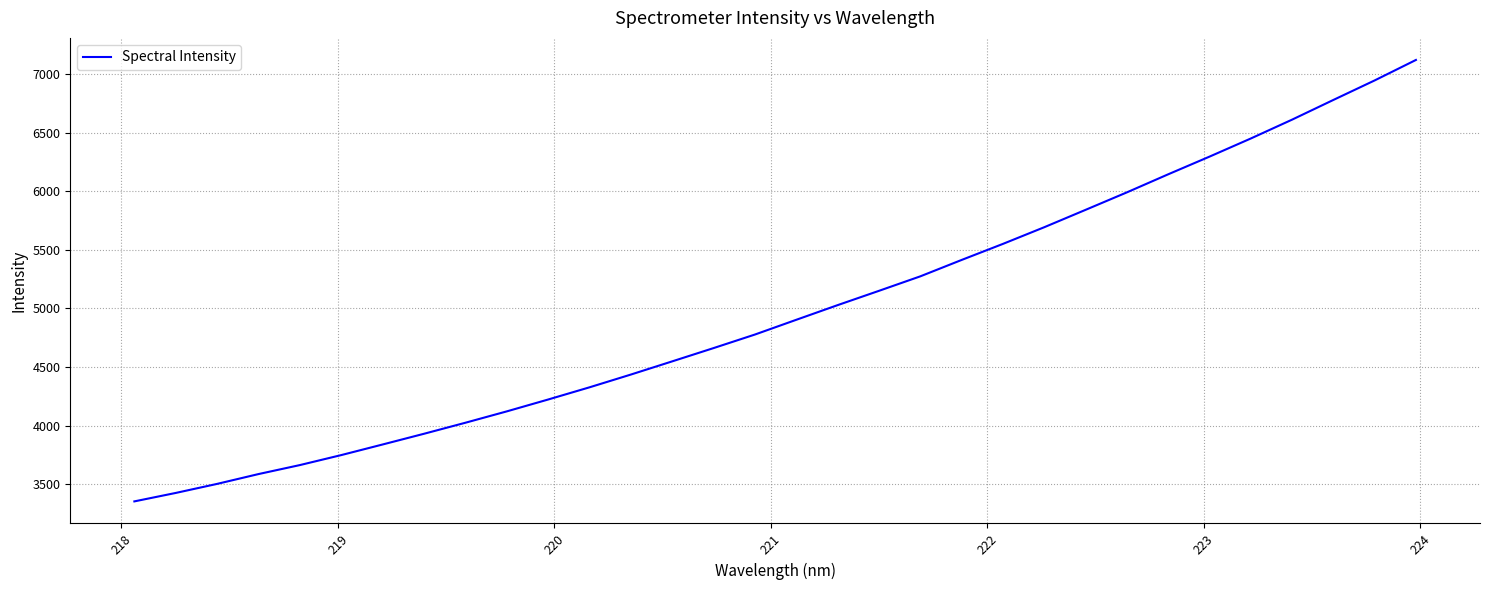

What is the smallest value displayed?

3353.1